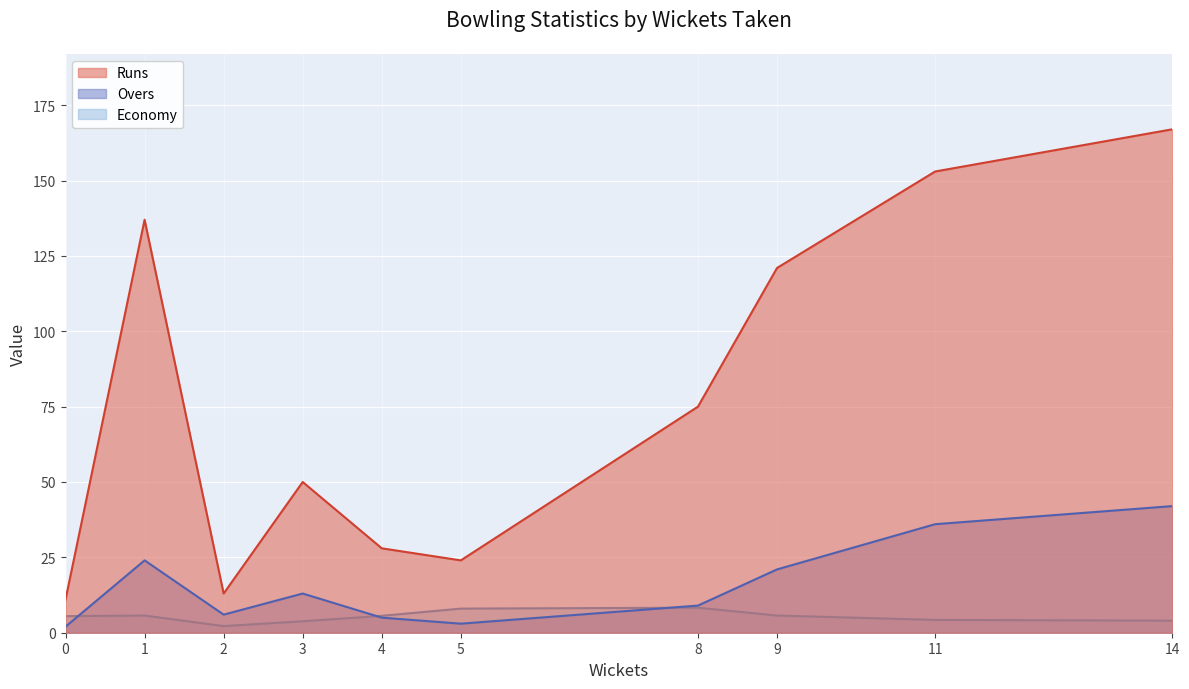

At which category is the sum across all series the highest?

14